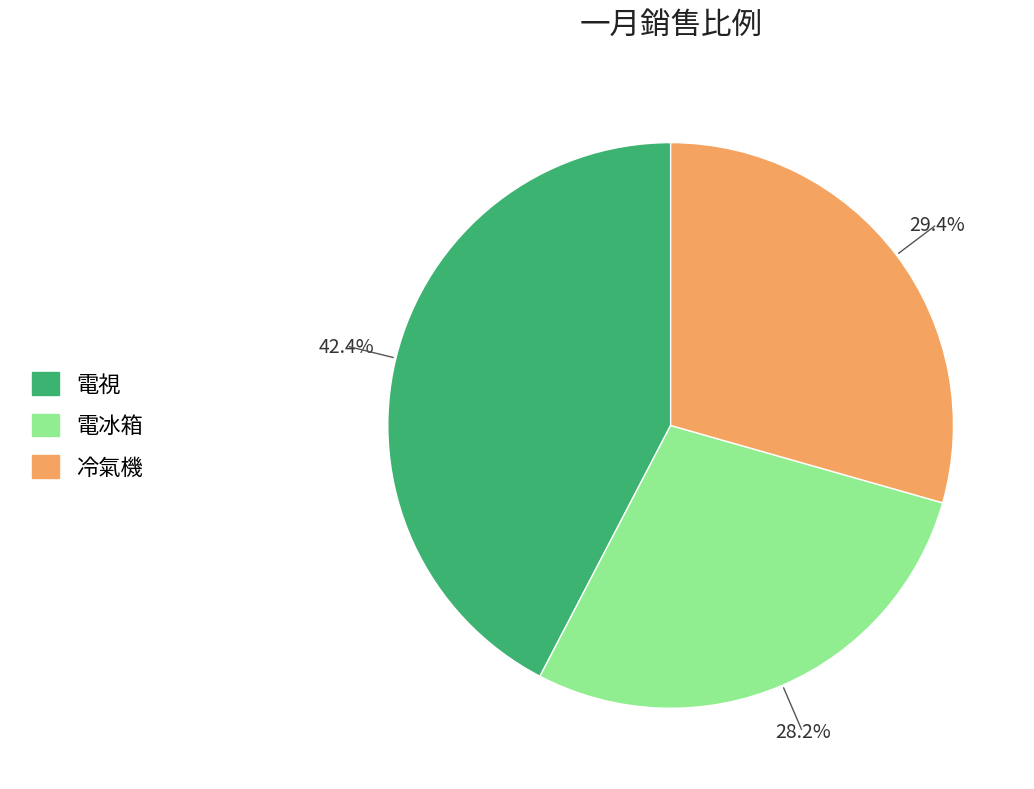

To the nearest percent, what is the average slice percentage?

33%